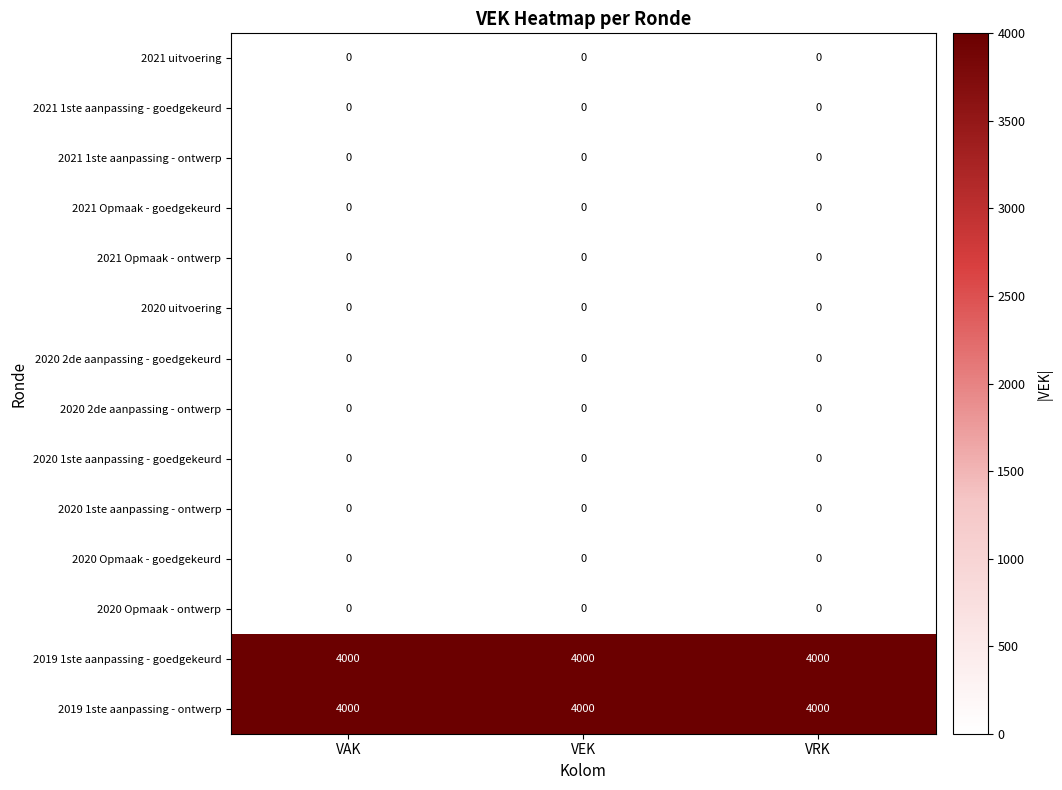

What is the difference between the highest and lowest values at VEK?

4000